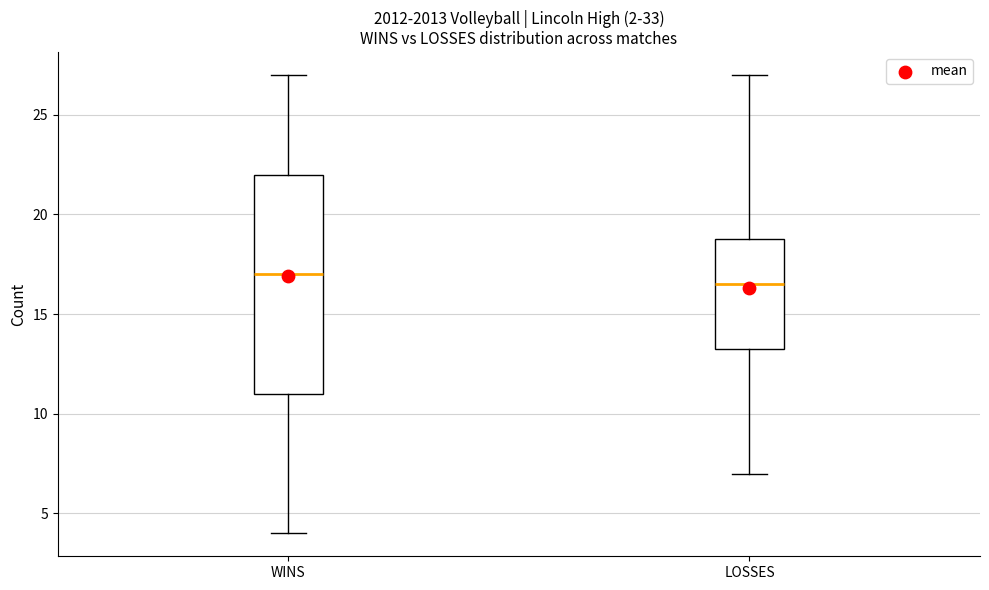

Which box has the lowest median line?

LOSSES